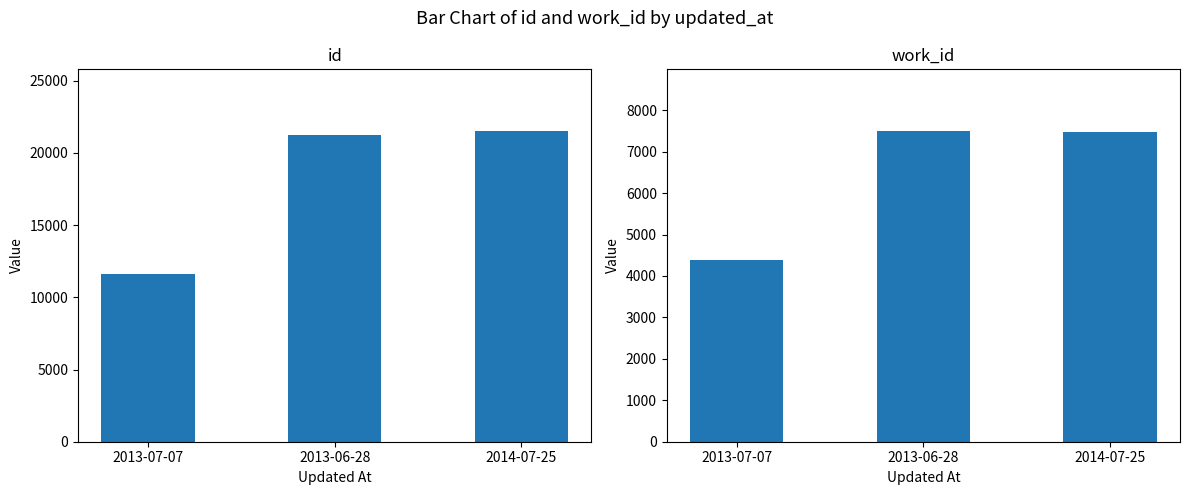

At which category is the sum across all series the highest?

2014-07-25